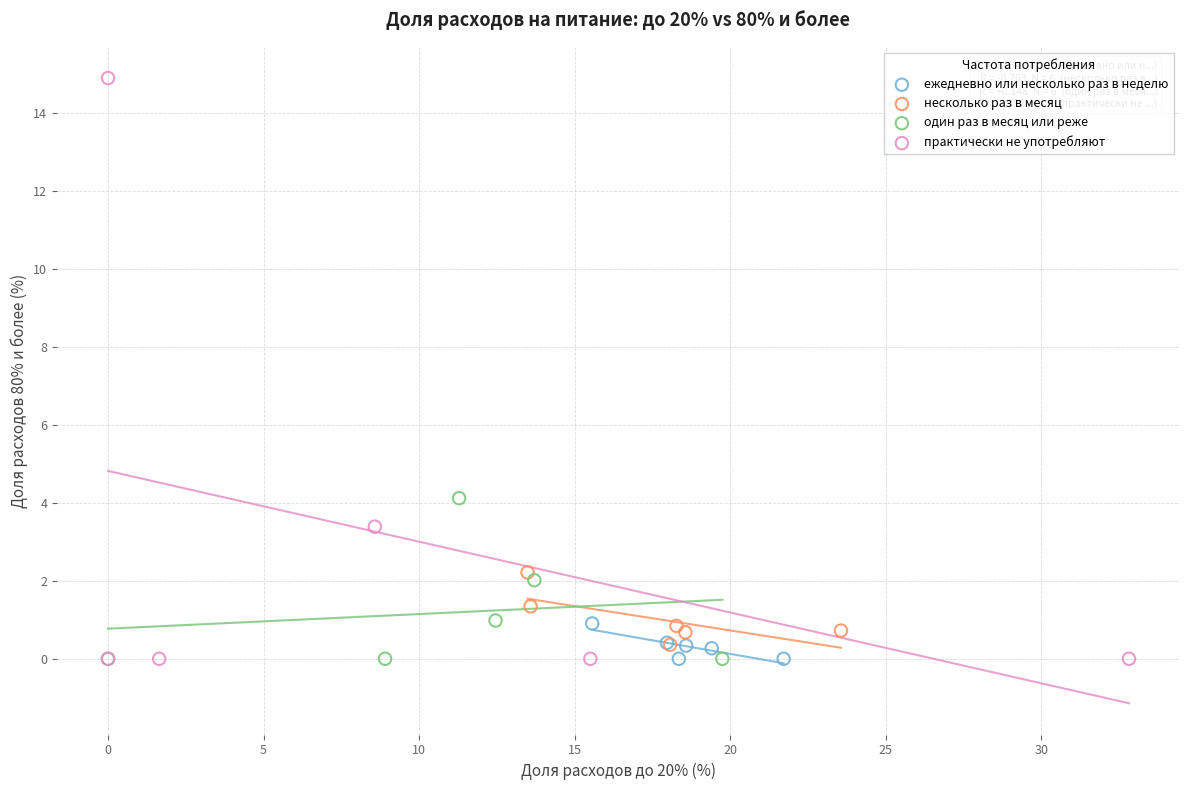

Which series contains the highest Y value?

практически не употребляют